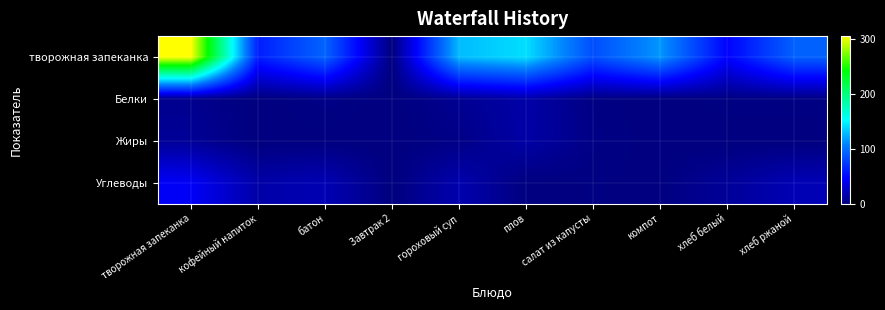

Count the number of data series in this chart.

4